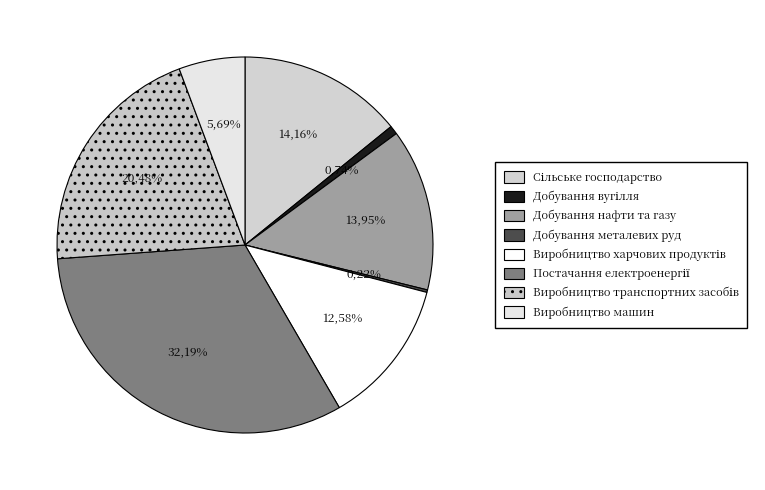

Which slice is the largest?

Постачання електроенергії